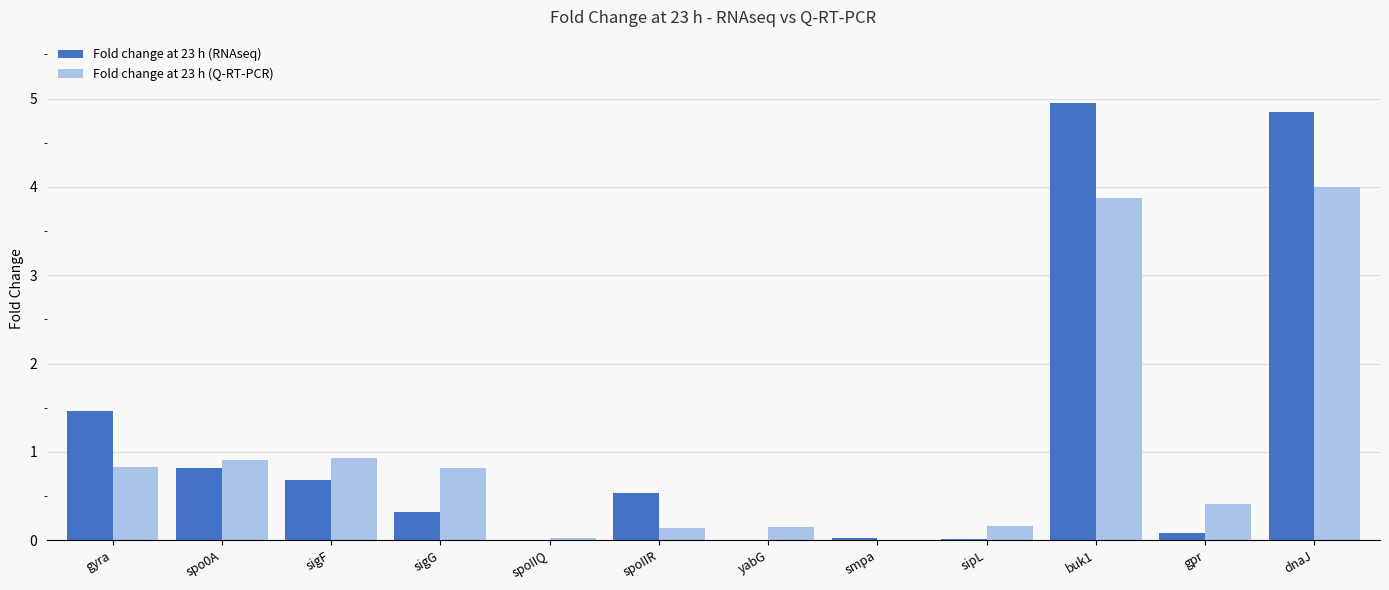

What is the total value across all series at sipL?

0.2